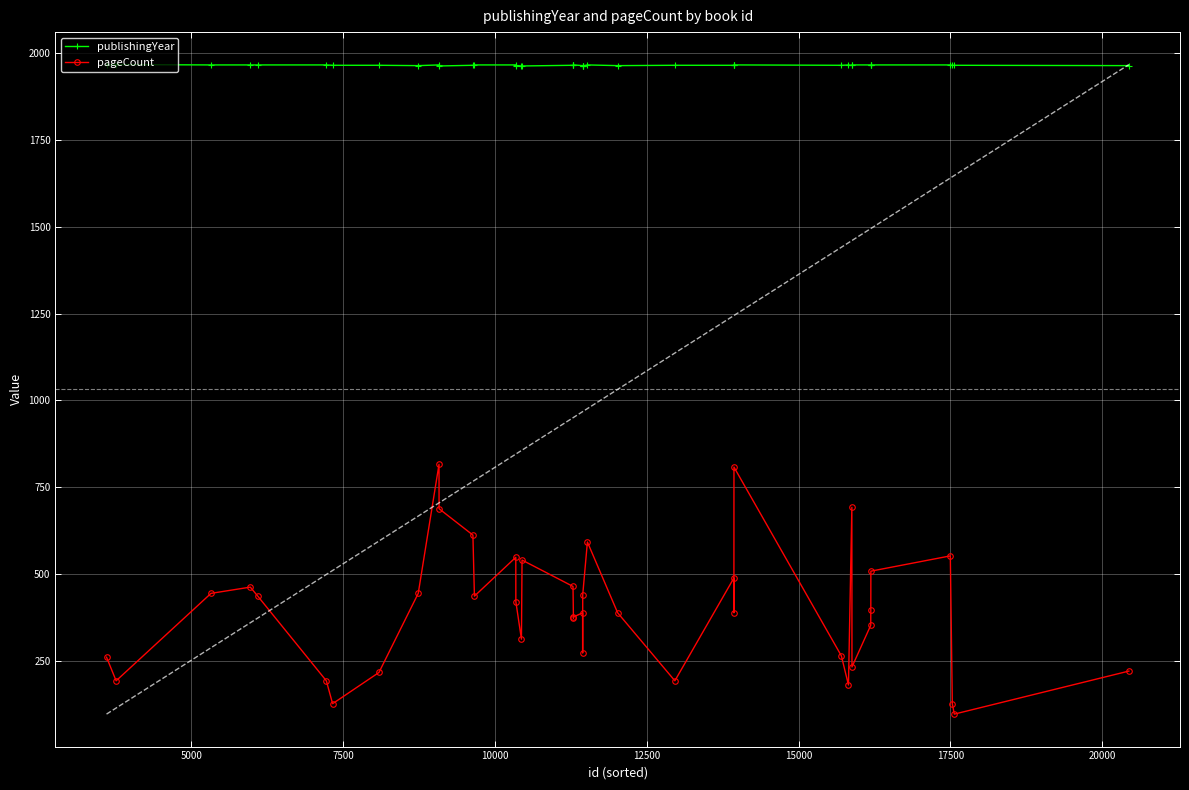

What is the difference between the maximum and second lowest values in the publishingYear series?

4